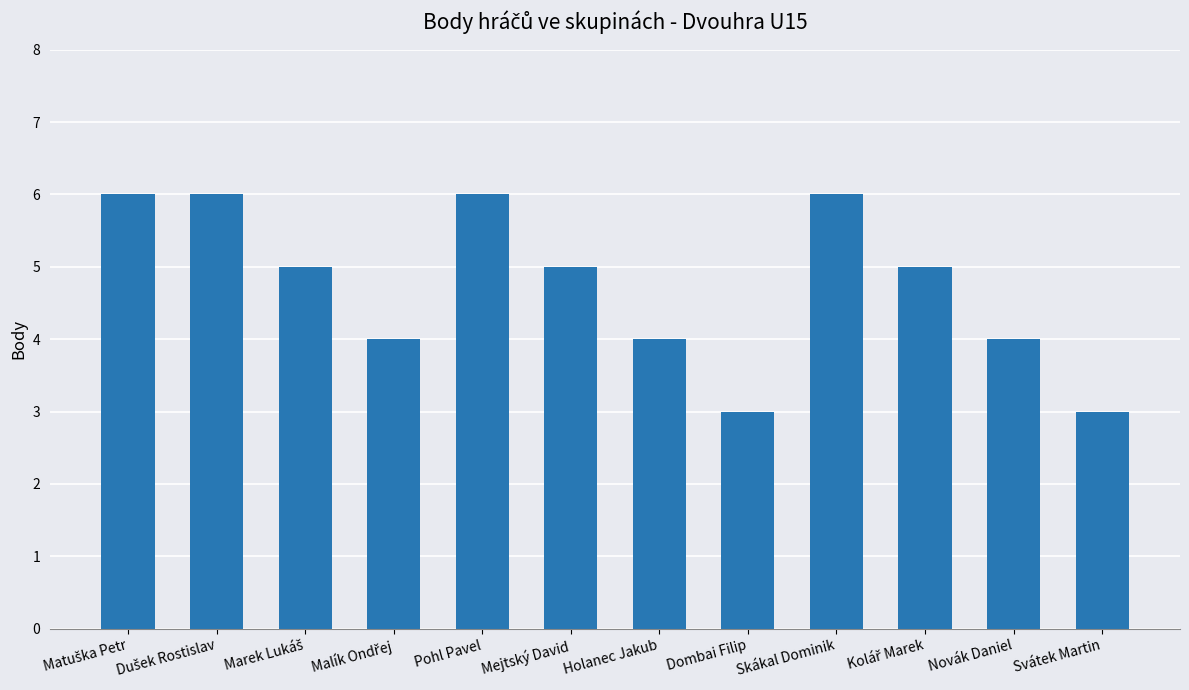

The value at Skákal Dominik is 3. True or false?

False